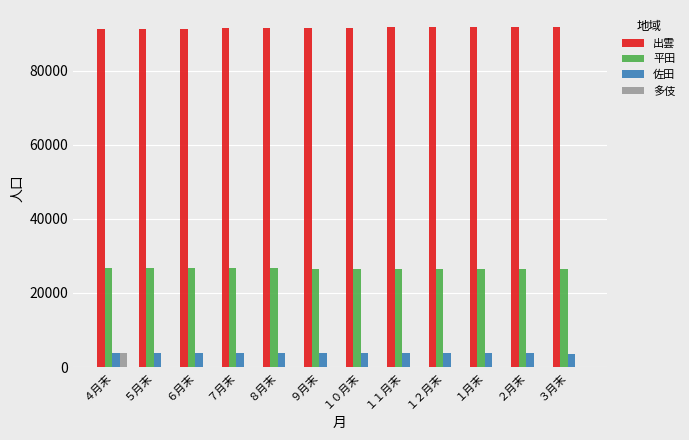

What is the highest value of the 多伎 series?

3738